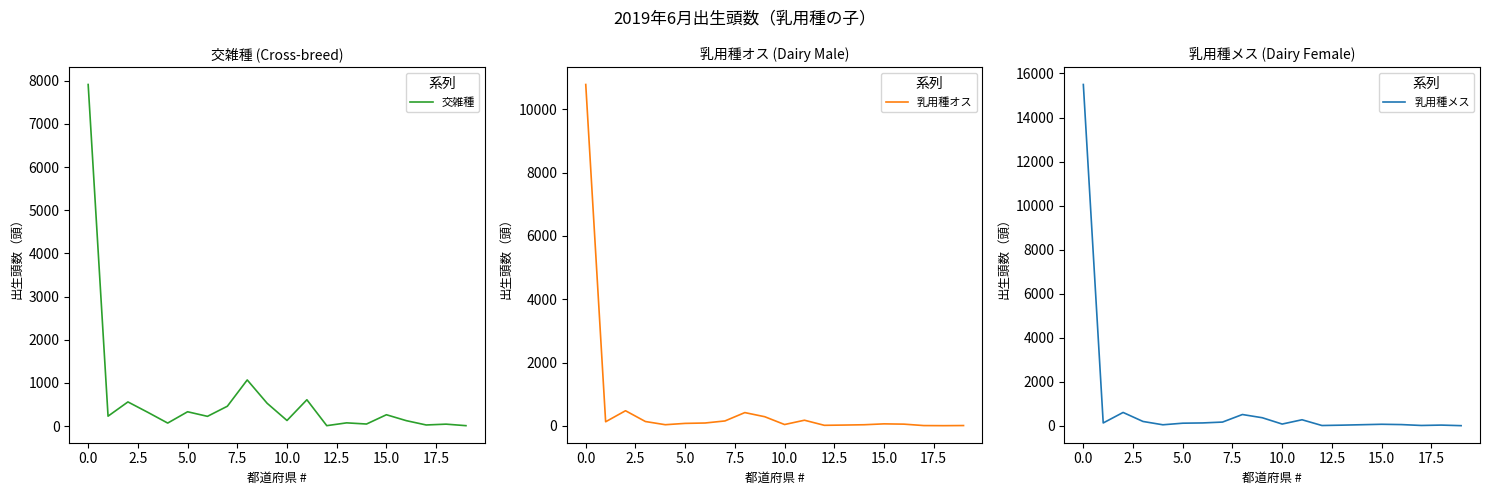

What is the value of the 乳用種オス point at the 11th from the left?

41